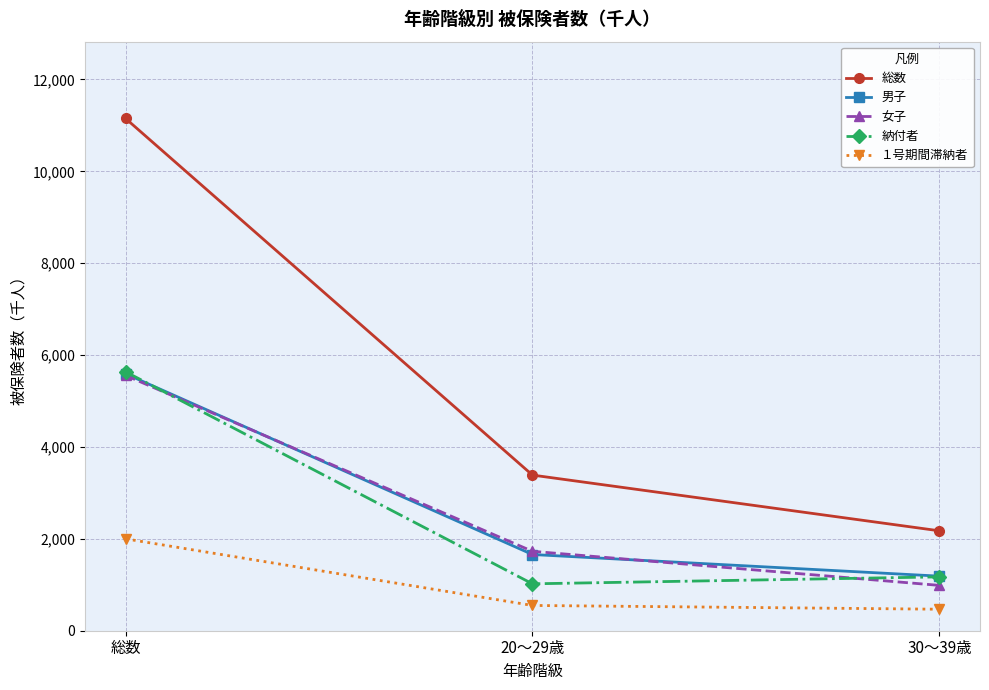

Rank the categories by 男子 value from lowest to highest.

30～39歳, 20～29歳, 総数